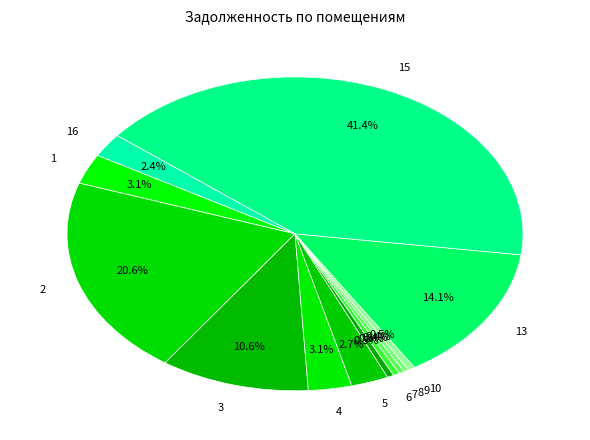

Combined, do 16 and 4 account for over 50%?

No